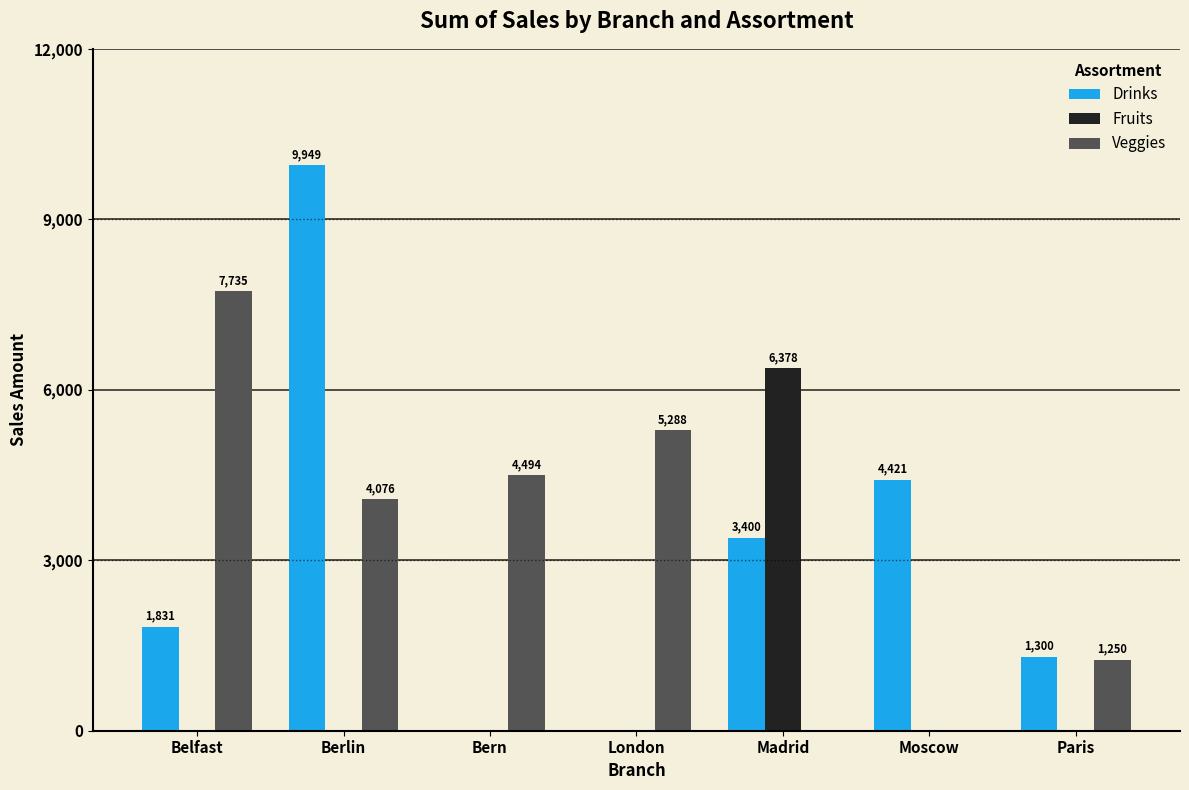

Where does the Veggies series first go above 4076?

Belfast